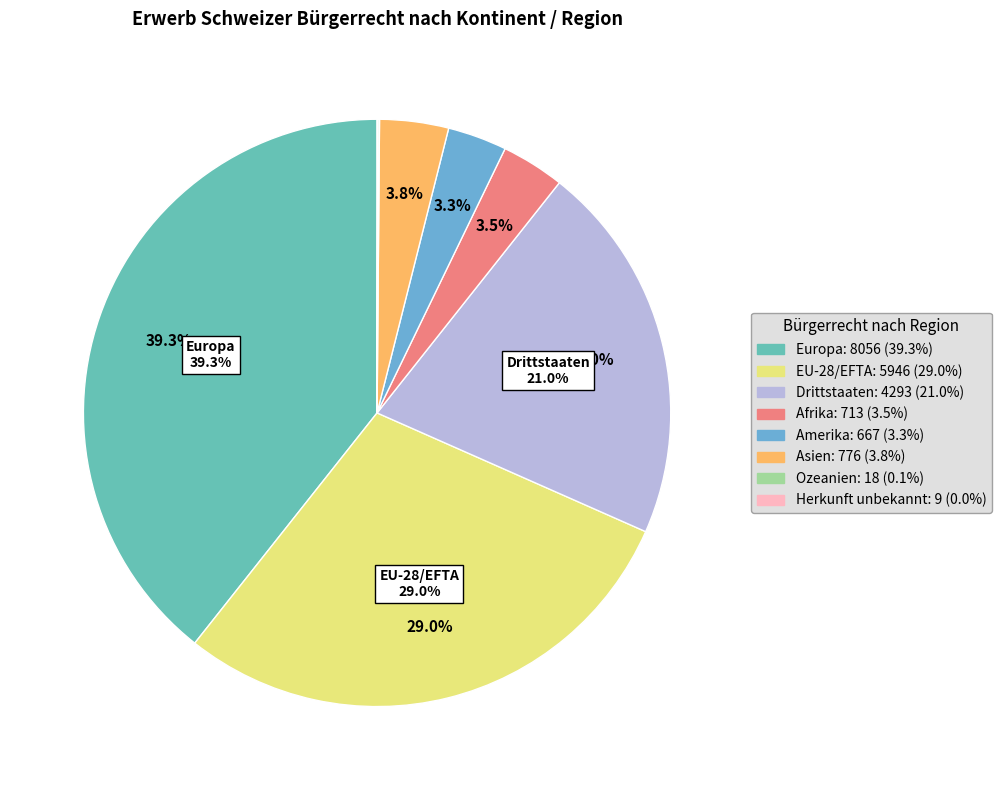

Does any single category account for the majority?

No